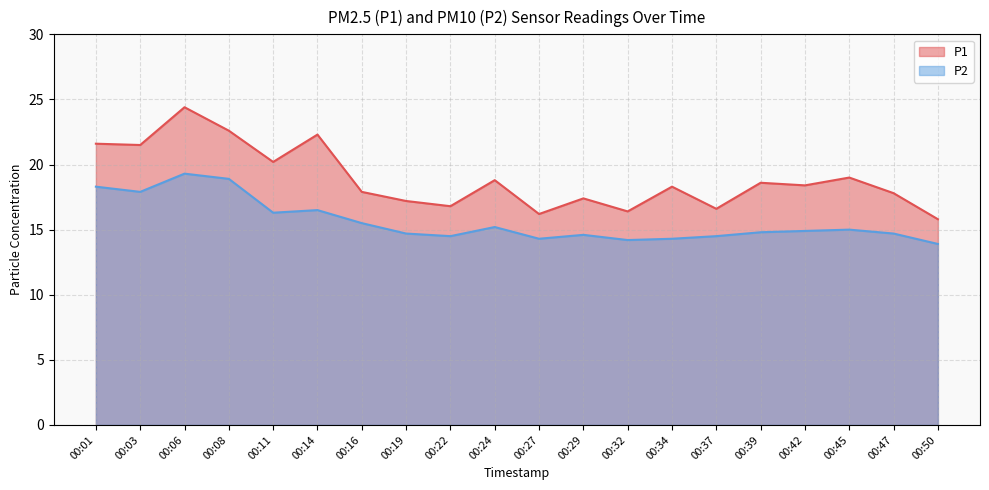

Between 00:42 and 00:39, which is larger?

00:39